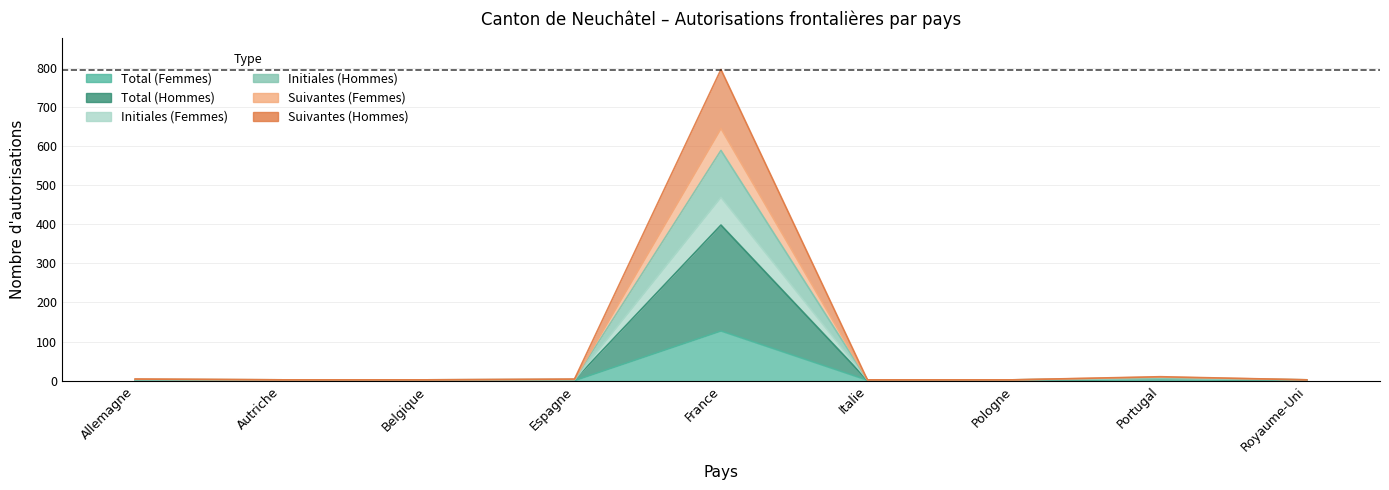

What is the difference between the Total (Hommes) values at Italie and Espagne?

1